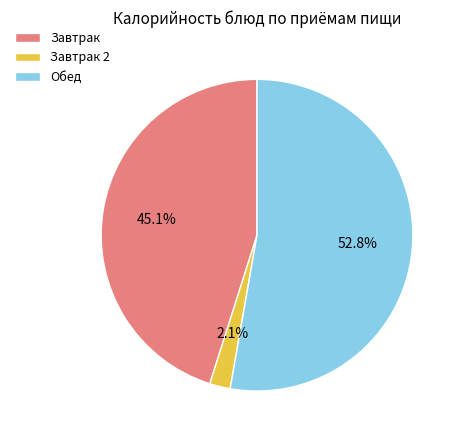

What percentage do Обед and Завтрак 2 together represent?

54.9%